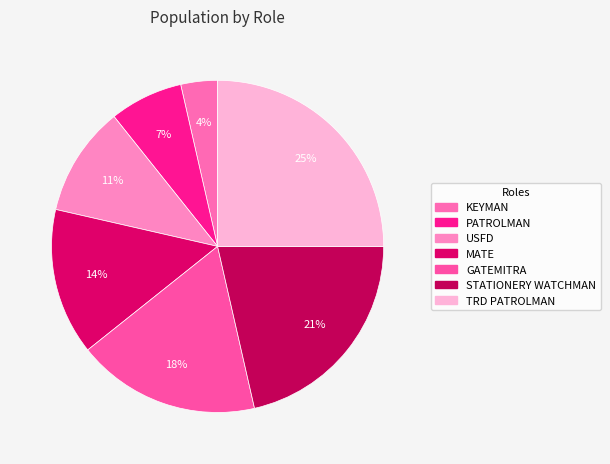

Which slice is the smallest?

KEYMAN